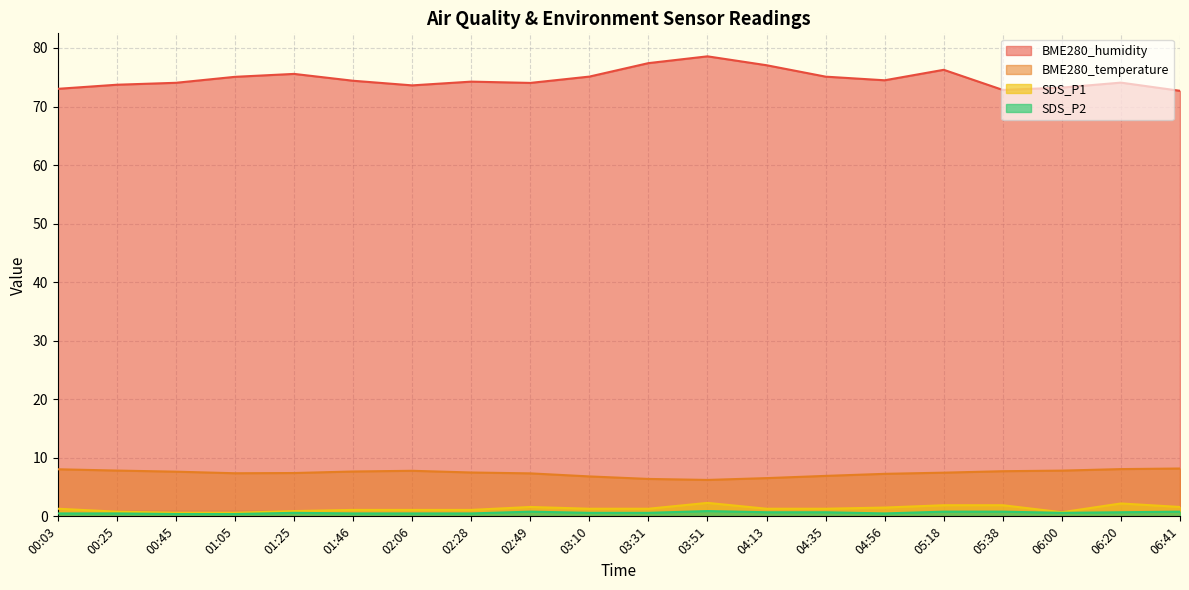

True or false: BME280_temperature and SDS_P1 intersect in this chart.

False